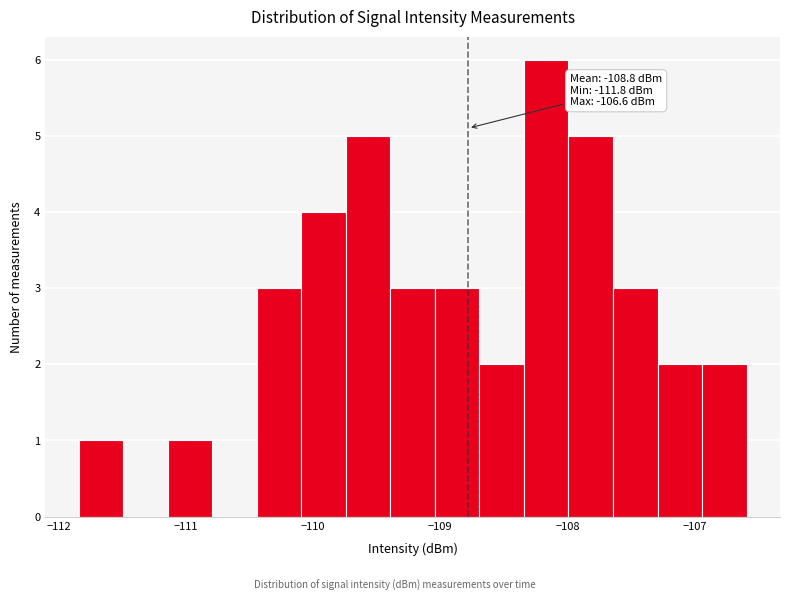

Around what value on the x-axis is the tallest bar? Give the approximate position of its centre, as read against the axis.

-108.2